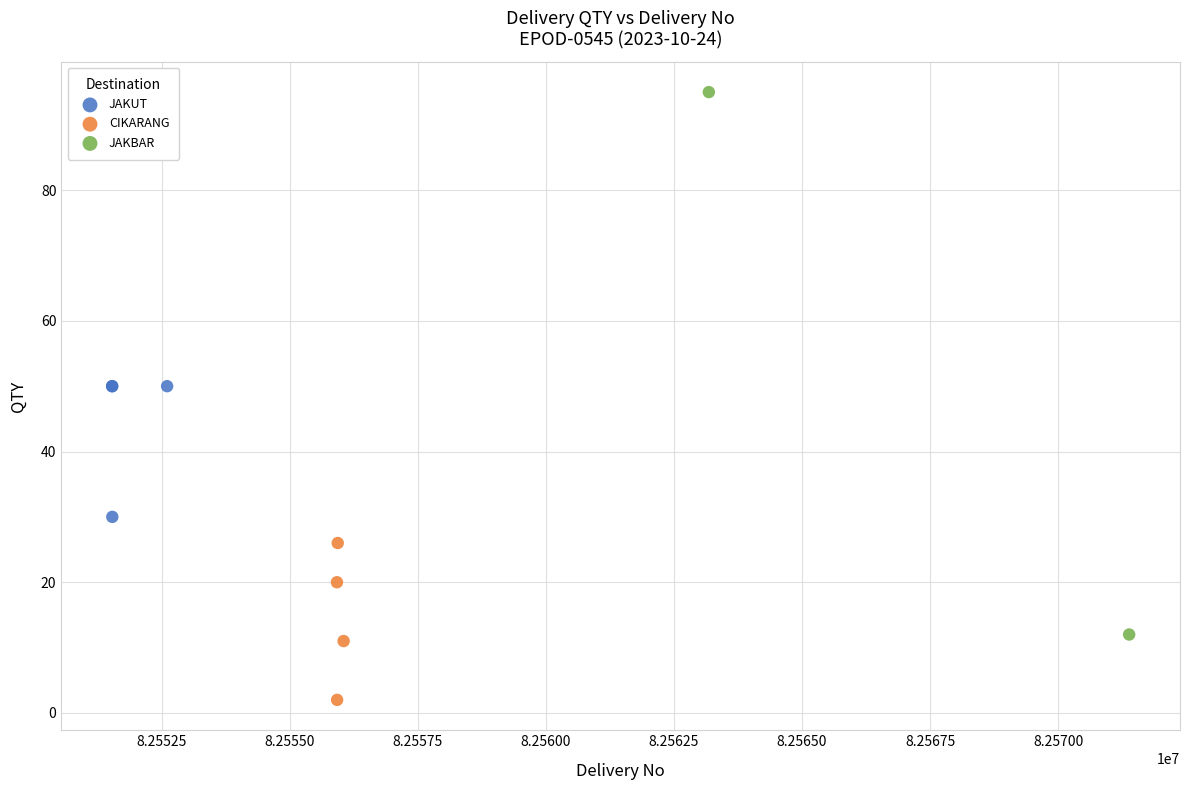

What are all the series names shown in the legend?

JAKUT, CIKARANG, JAKBAR